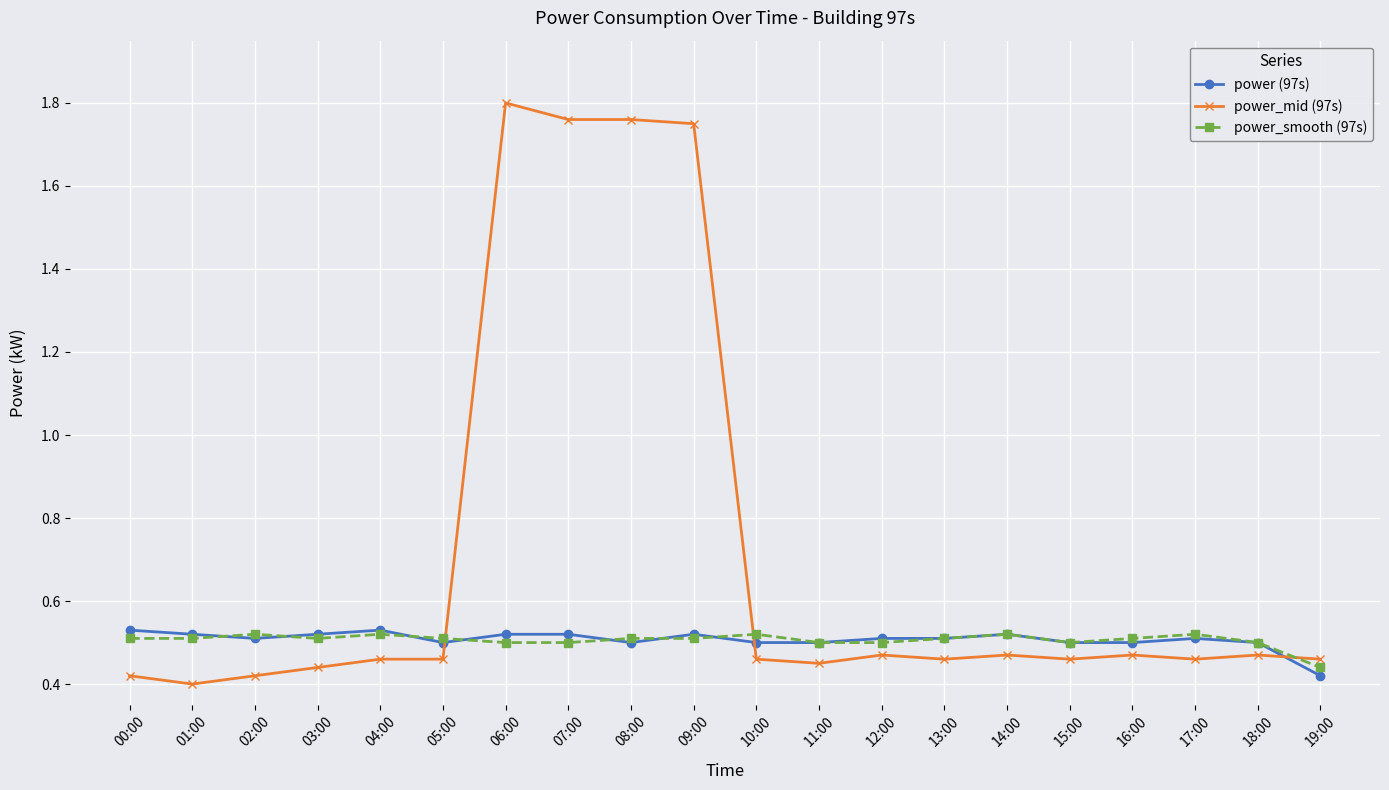

Is this an area chart (filled region under the line)?

No